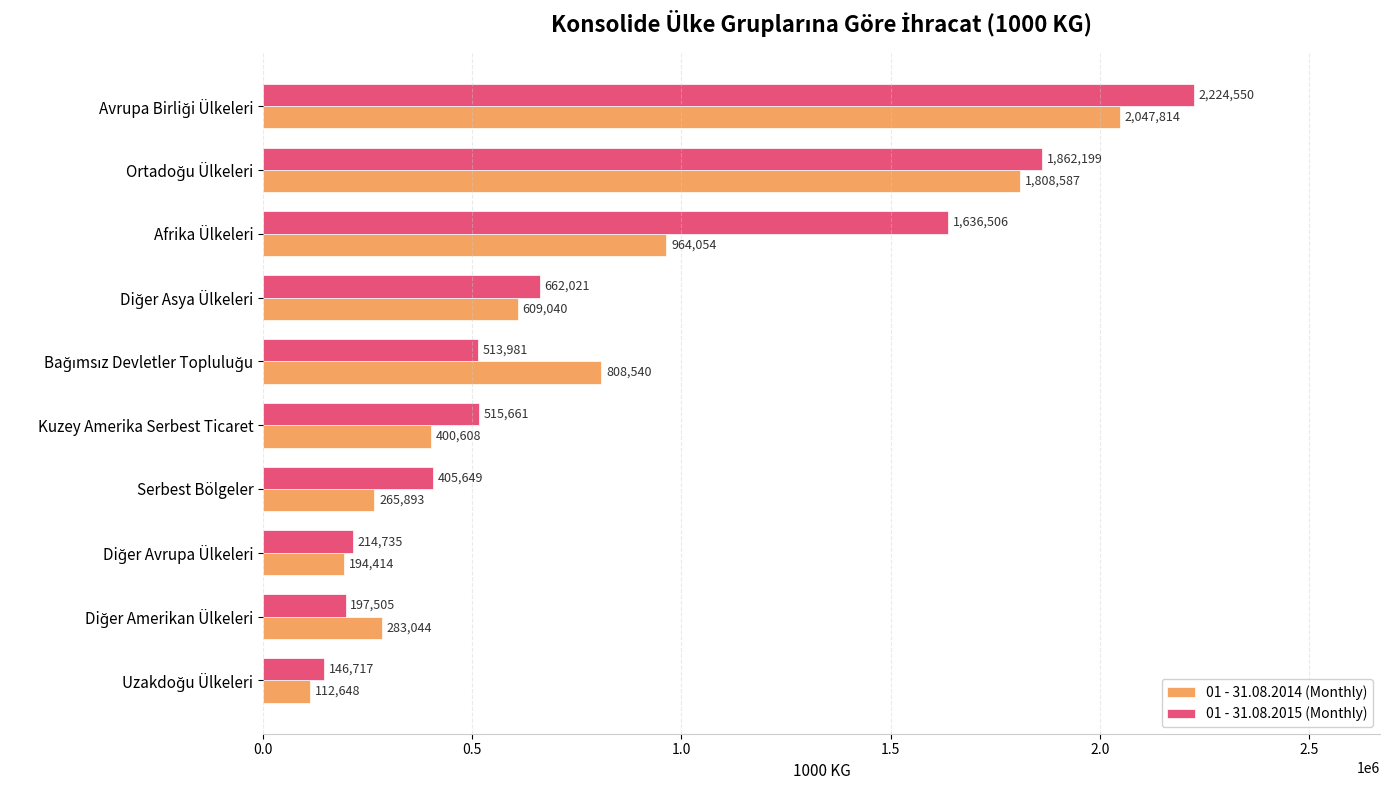

Rank the series by their maximum value, from lowest to highest.

01 - 31.08.2014 (Monthly), 01 - 31.08.2015 (Monthly)